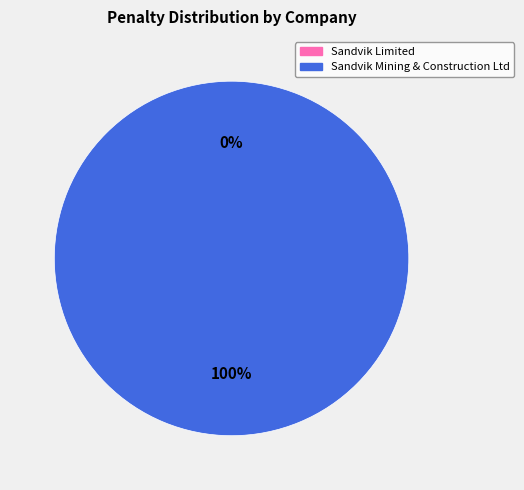

Count the number of slices in the pie.

2